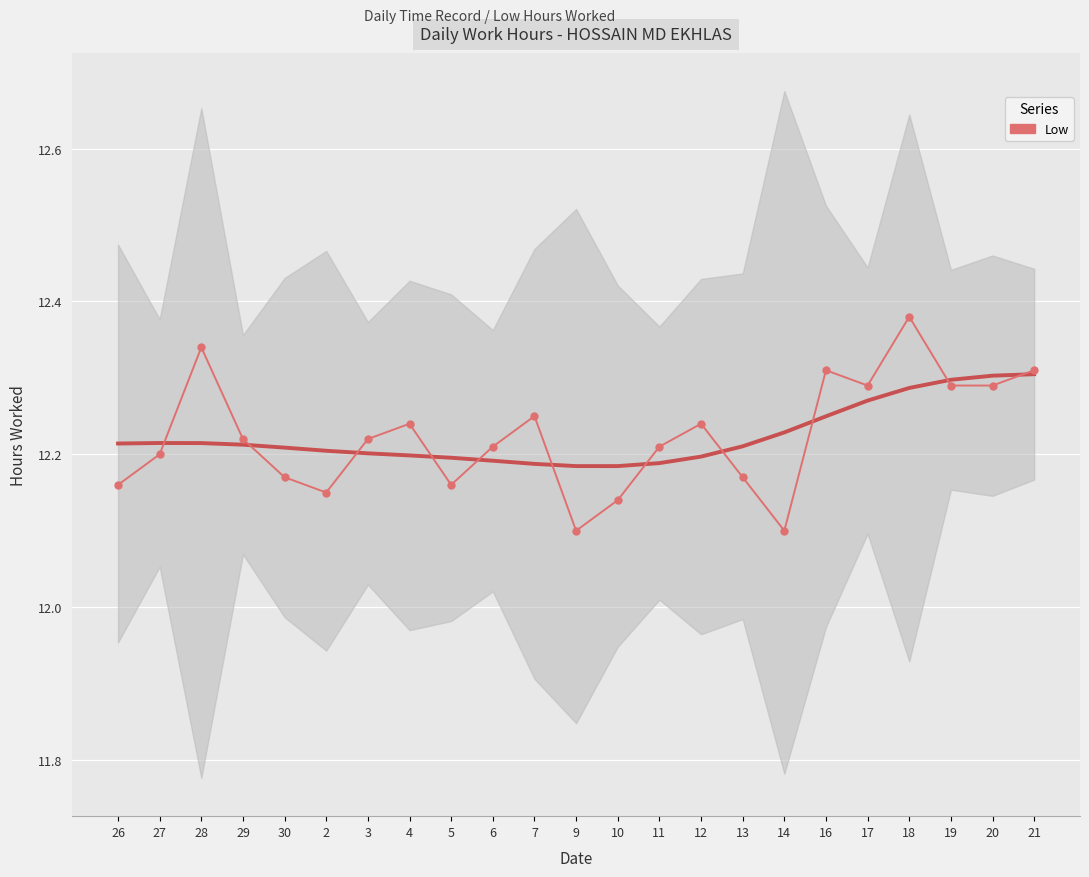

What is the sum of the values at 7 and 4?

24.5